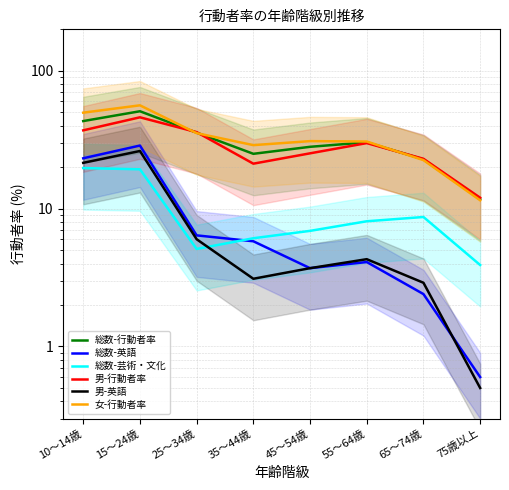

What is the sum of the 総数-芸術・文化 values at 75歳以上 and 10～14歳?

23.6